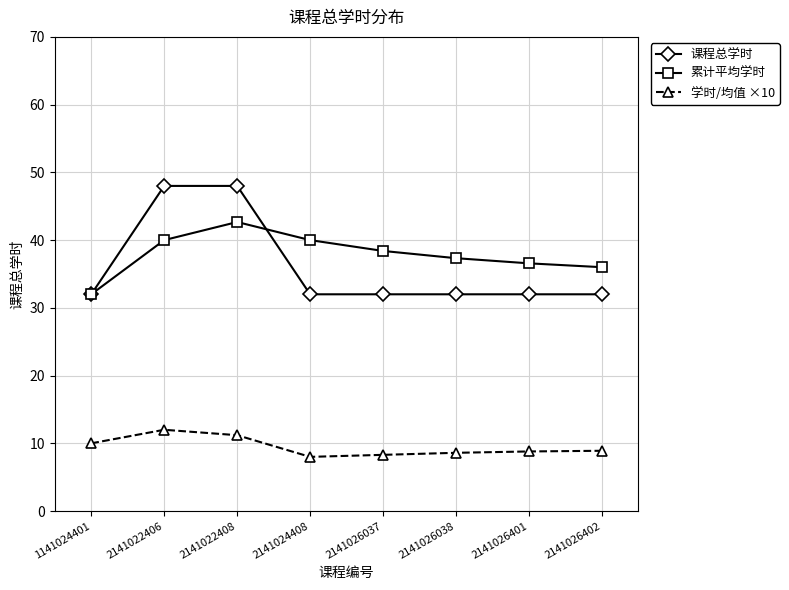

What is the total value across all series at 2141026402?

76.9